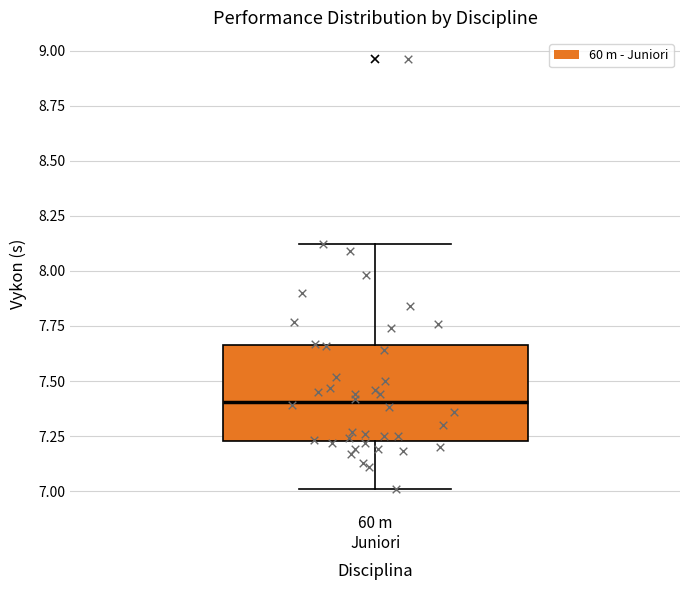

Where does the upper whisker of the box for 60 m Juniori end on the y-axis? The values are not printed on the chart, so give them approximately, as read against the axis.

8.10